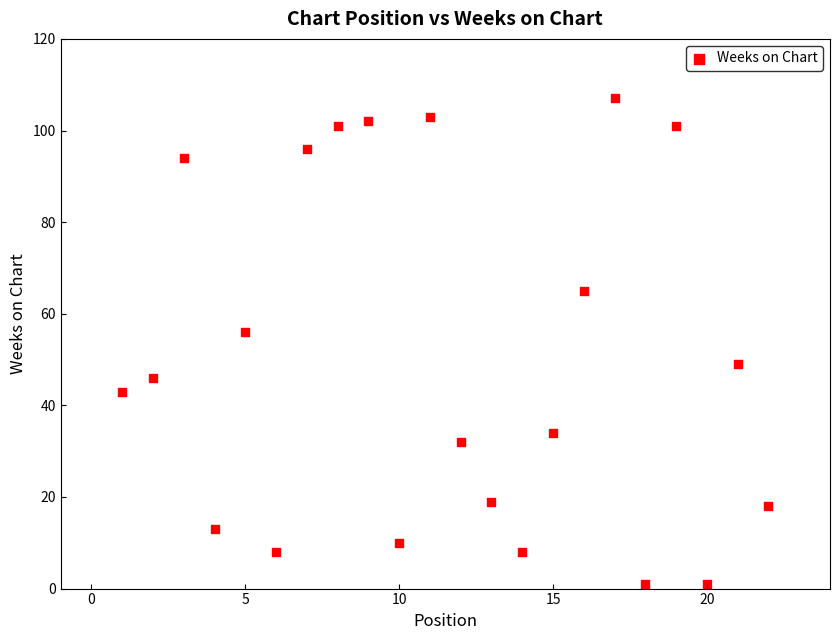

What is the range of Y values (max minus min)?

106